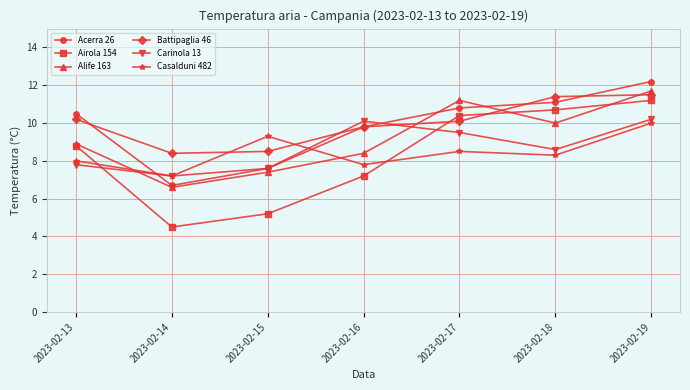

Reading left to right, what are all the values shown in this chart?

Acerra 26: 2023-02-13=10.5	2023-02-14=6.7	2023-02-15=7.6	2023-02-16=9.8	2023-02-17=10.8	2023-02-18=11.1	2023-02-19=12.2
Airola 154: 2023-02-13=8.8	2023-02-14=4.5	2023-02-15=5.2	2023-02-16=7.2	2023-02-17=10.4	2023-02-18=10.7	2023-02-19=11.2
Alife 163: 2023-02-13=8.9	2023-02-14=6.6	2023-02-15=7.4	2023-02-16=8.4	2023-02-17=11.2	2023-02-18=10.0	2023-02-19=11.7
Battipaglia 46: 2023-02-13=10.2	2023-02-14=8.4	2023-02-15=8.5	2023-02-16=9.8	2023-02-17=10.1	2023-02-18=11.4	2023-02-19=11.5
Carinola 13: 2023-02-13=7.8	2023-02-14=7.2	2023-02-15=7.6	2023-02-16=10.1	2023-02-17=9.5	2023-02-18=8.6	2023-02-19=10.2
Casalduni 482: 2023-02-13=8.0	2023-02-14=7.2	2023-02-15=9.3	2023-02-16=7.8	2023-02-17=8.5	2023-02-18=8.3	2023-02-19=10.0